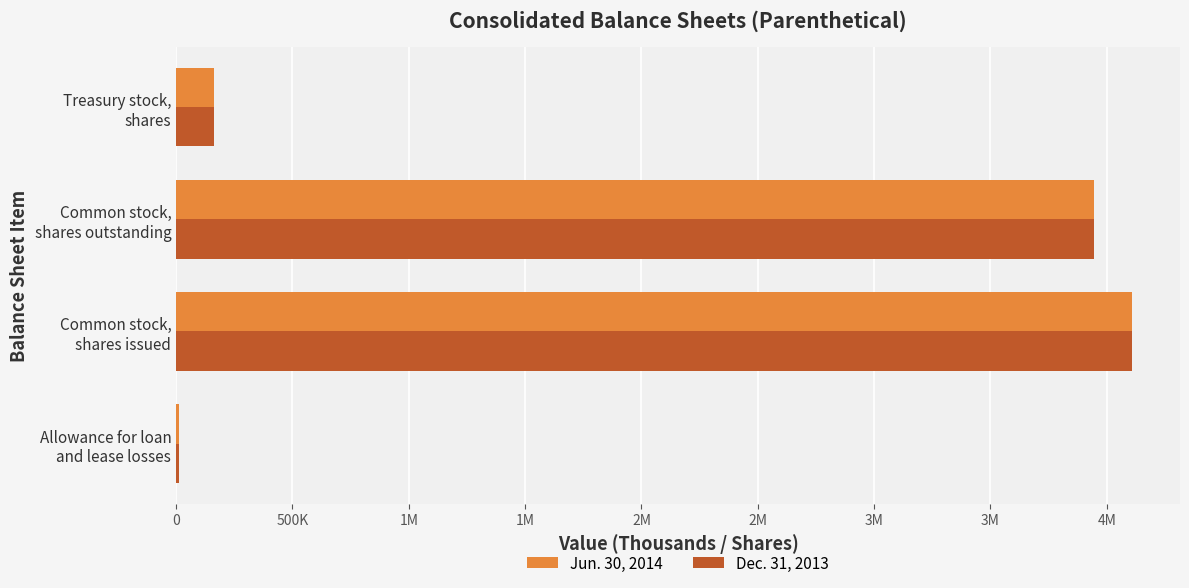

What are all the series names shown in the legend?

Jun. 30, 2014, Dec. 31, 2013